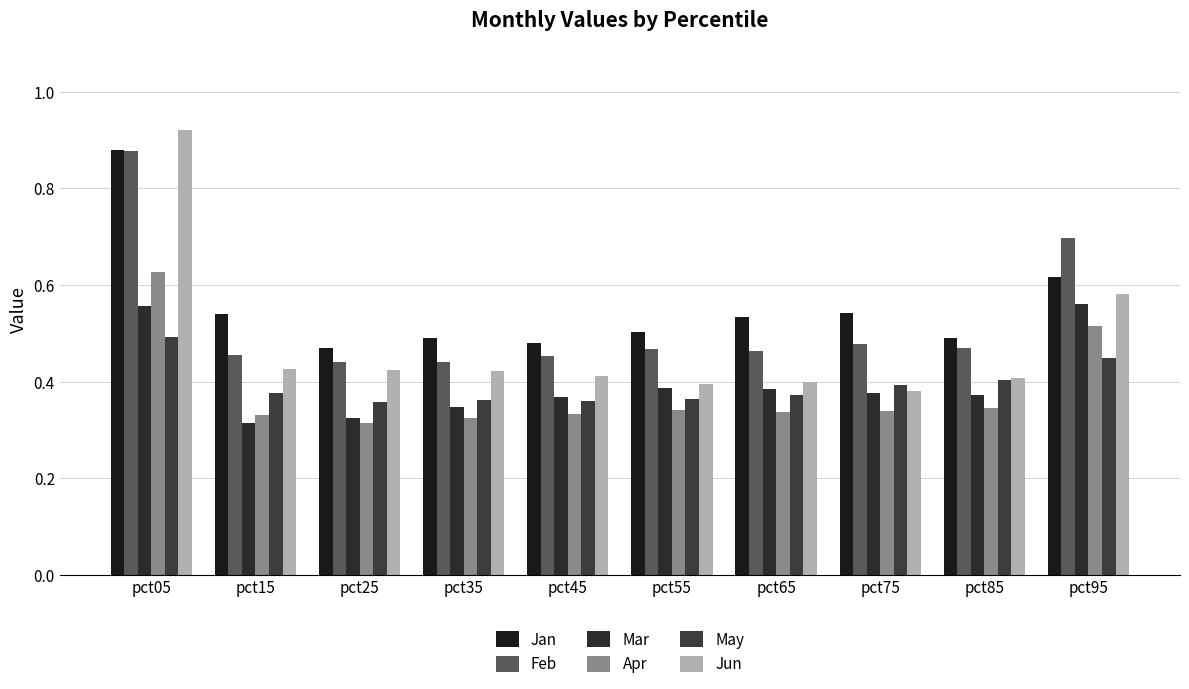

What is the difference between the highest and lowest values at pct35?

0.2